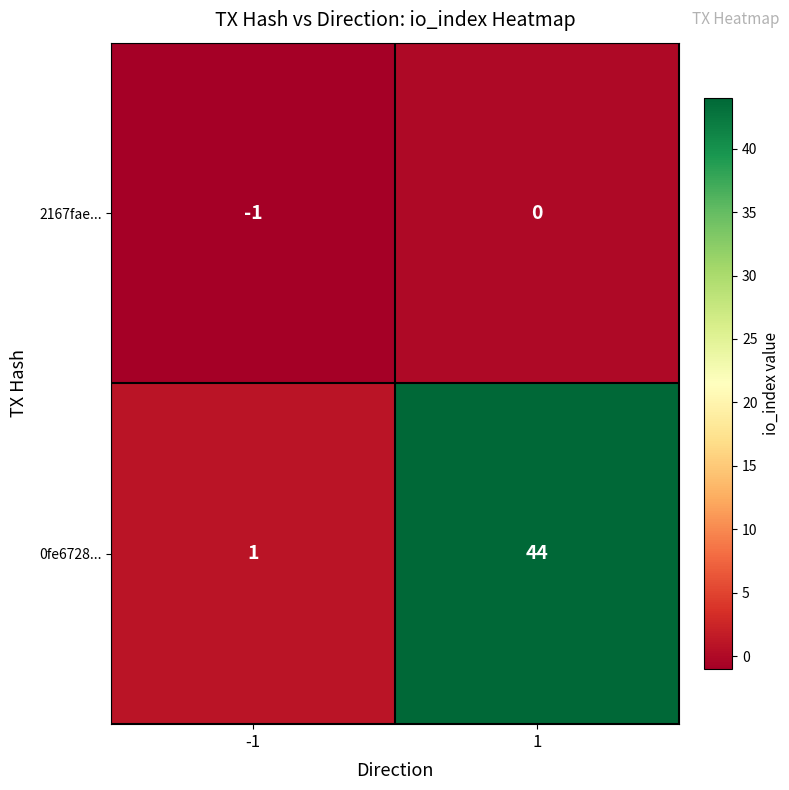

What is the minimum value shown in the chart?

-1